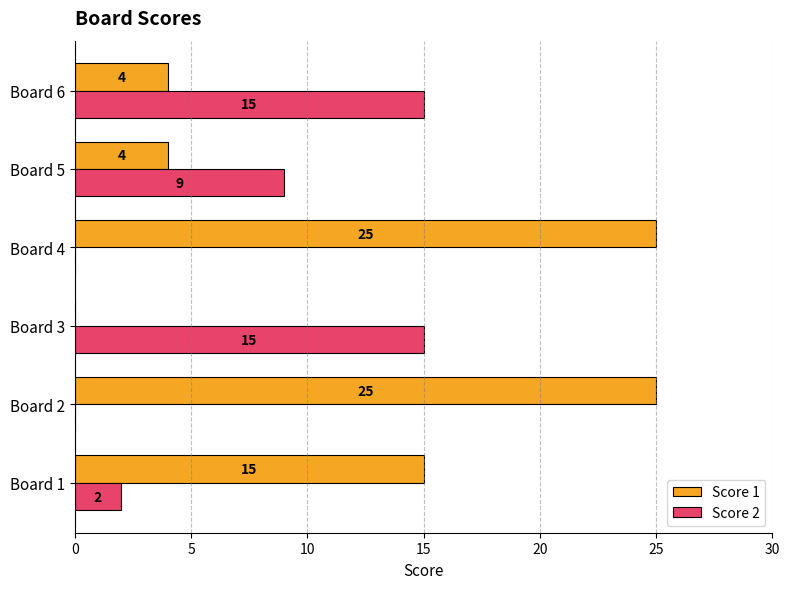

Count the Score 1 values in the range 4 to 25.

5